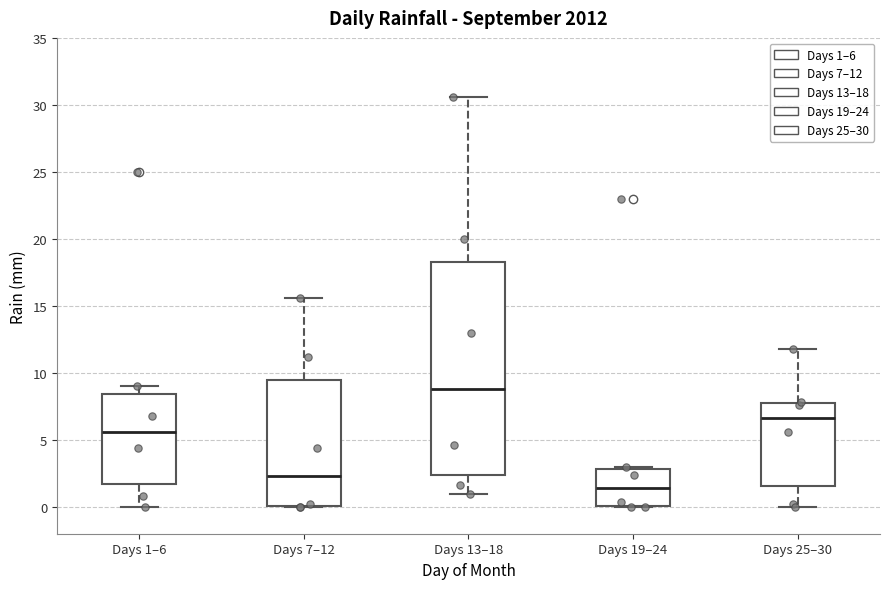

Reading left to right, transcribe this box plot: for each box, give where its median line is, the range the box spans, and where its two whiskers end, as read against the y-axis. The values are not printed on the chart, so give them approximately, as read against the axis.

Days 1–6: median 5.5, box 1.5 to 8.5, whiskers 0.0 to 9.0
Days 7–12: median 2.5, box 0.0 to 9.5, whiskers 0.0 to 15.5
Days 13–18: median 9.0, box 2.5 to 18.5, whiskers 1.0 to 30.5
Days 19–24: median 1.5, box 0.0 to 3.0, whiskers 0.0 to 3.0
Days 25–30: median 6.5, box 1.5 to 8.0, whiskers 0.0 to 12.0